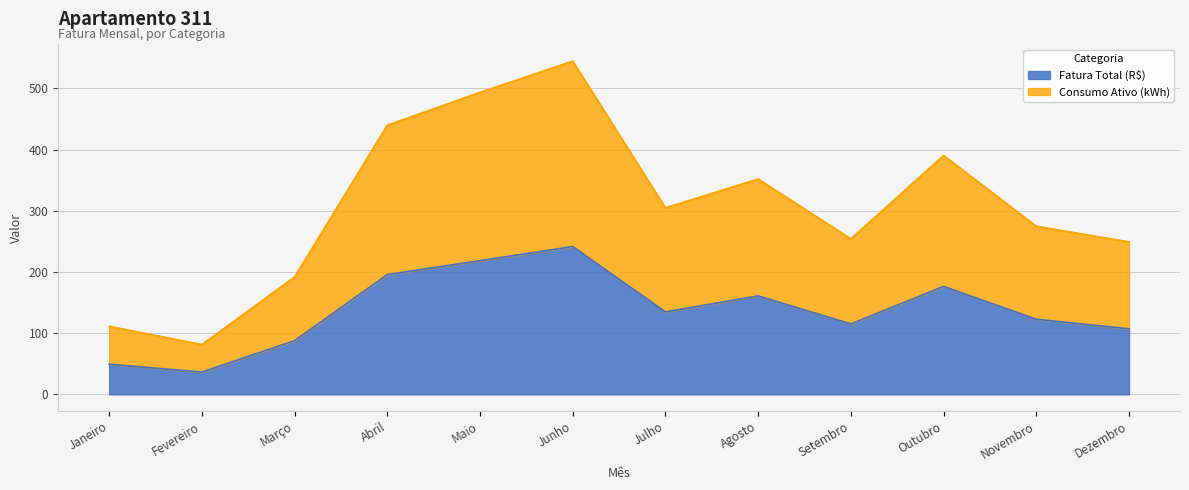

At which category does the chart reach its peak across all series?

Junho